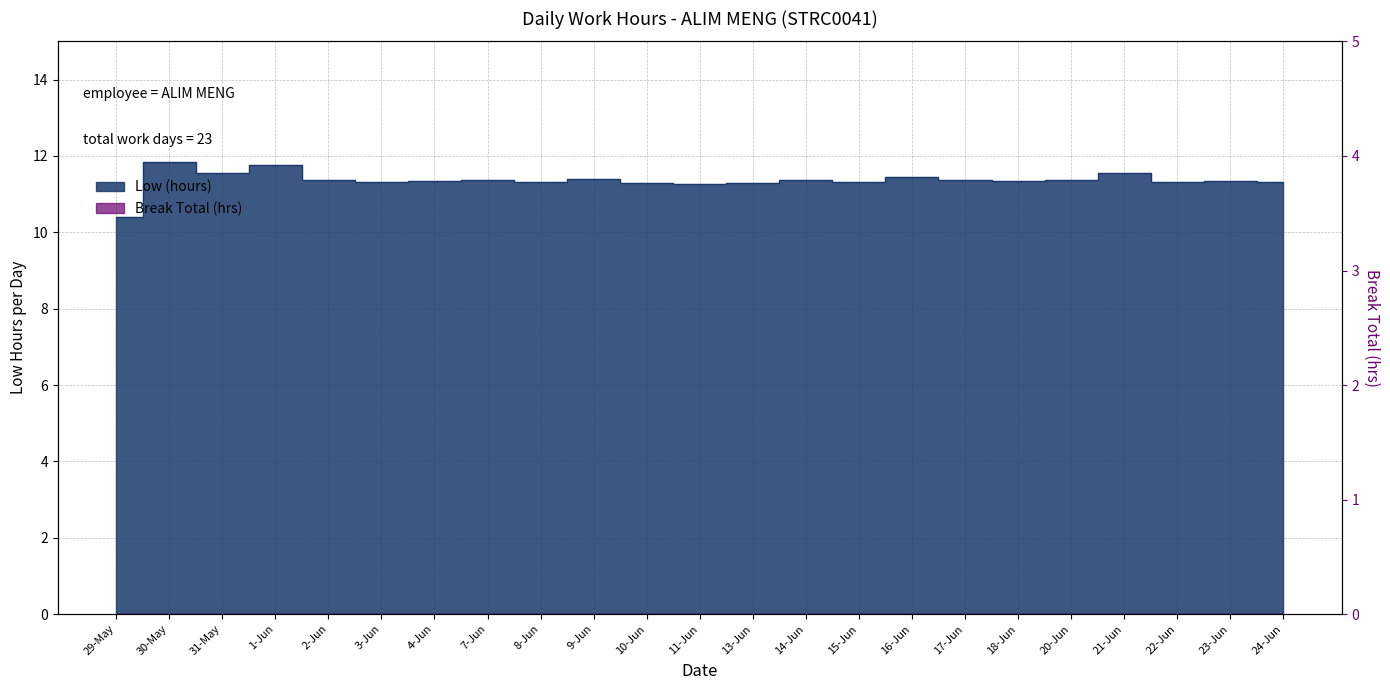

How many categories are shown in the chart?

23